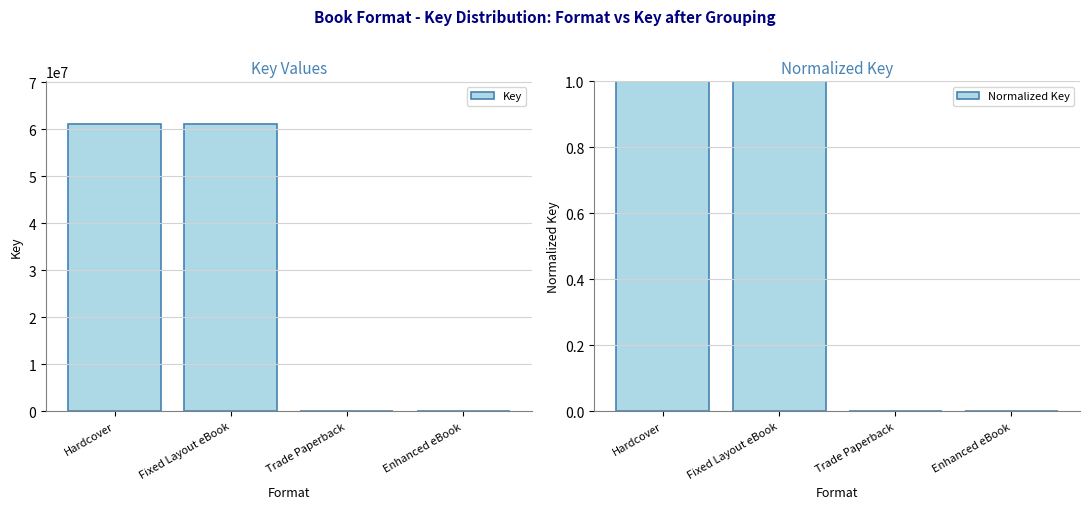

The Key series shows 80609576.0 at Hardcover. True or false?

False